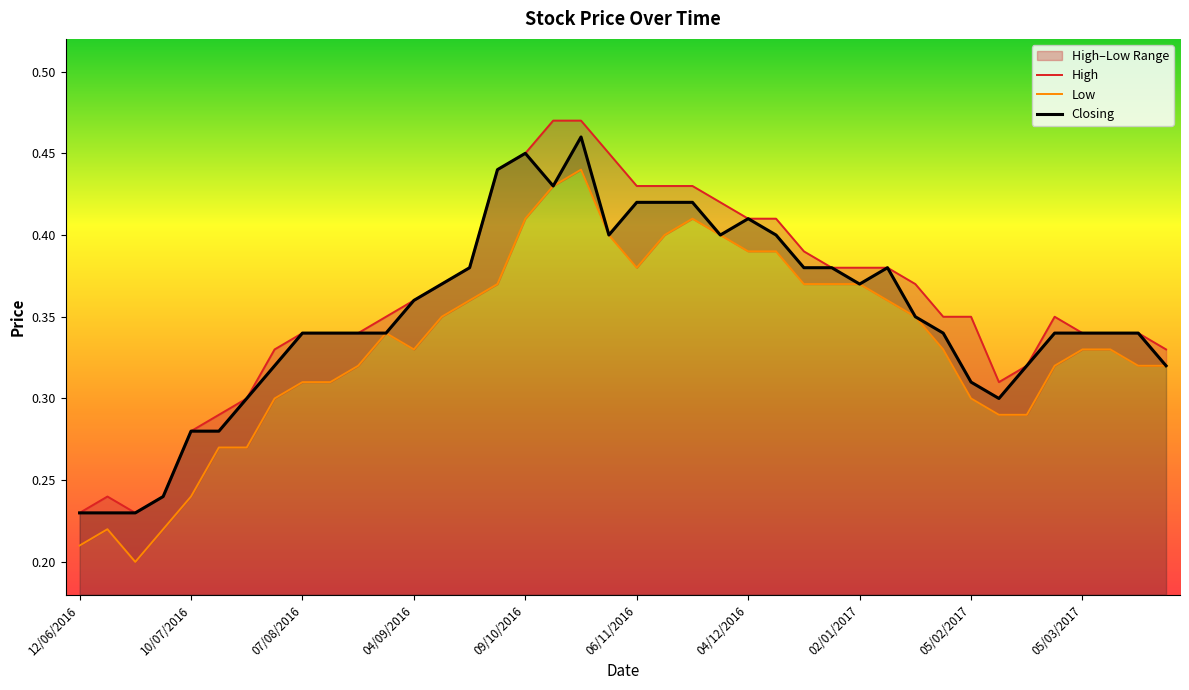

List the series in order of their peak value, lowest first.

Low, Closing, High